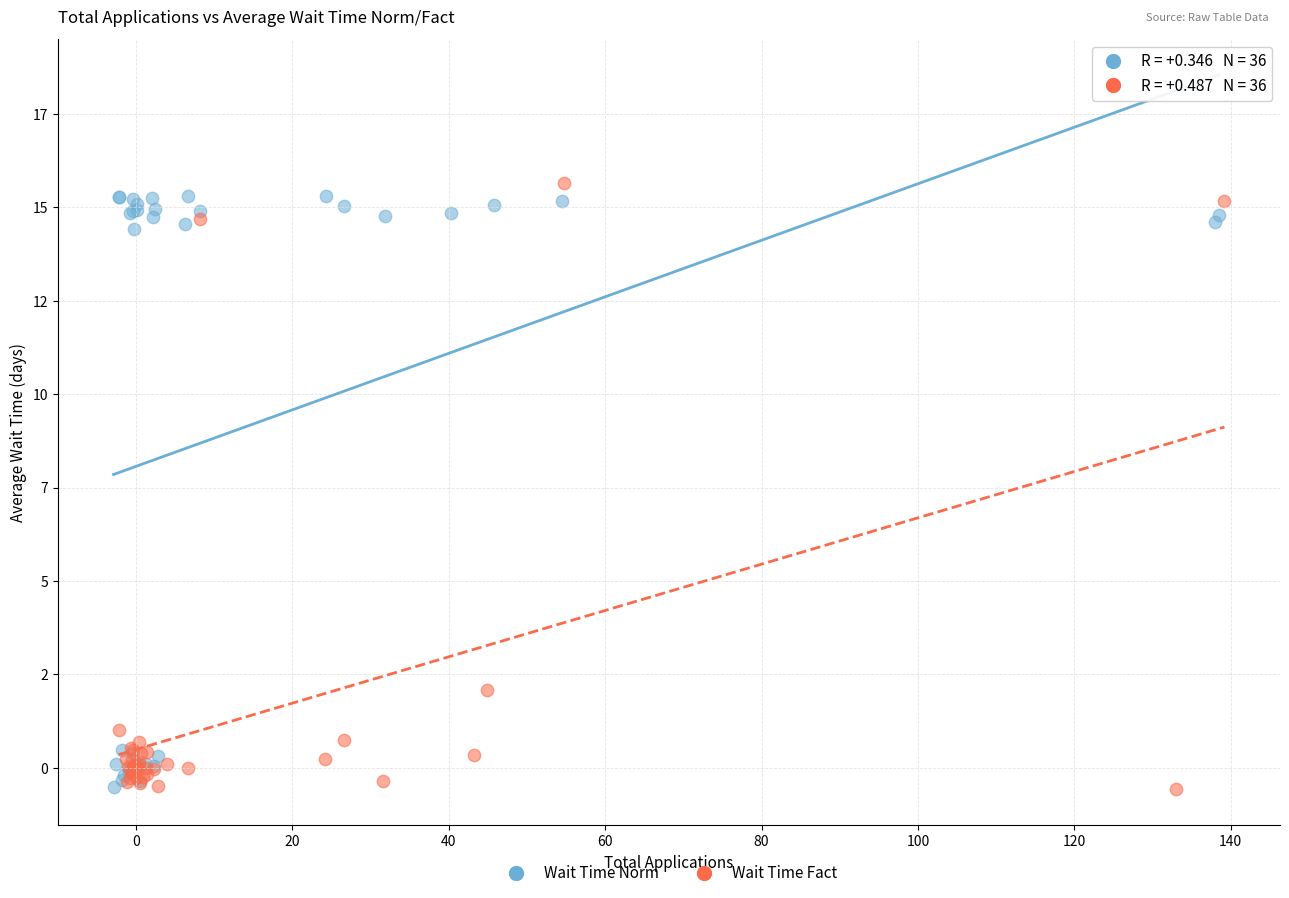

What are all the series names shown in the legend?

Wait Time Norm, Wait Time Fact